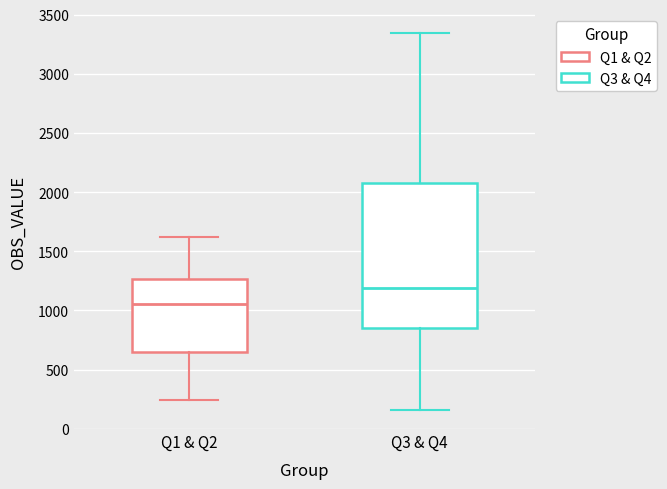

Where does the median line of the box for Q1 & Q2 sit on the y-axis? The values are not printed on the chart, so give them approximately, as read against the axis.

1050